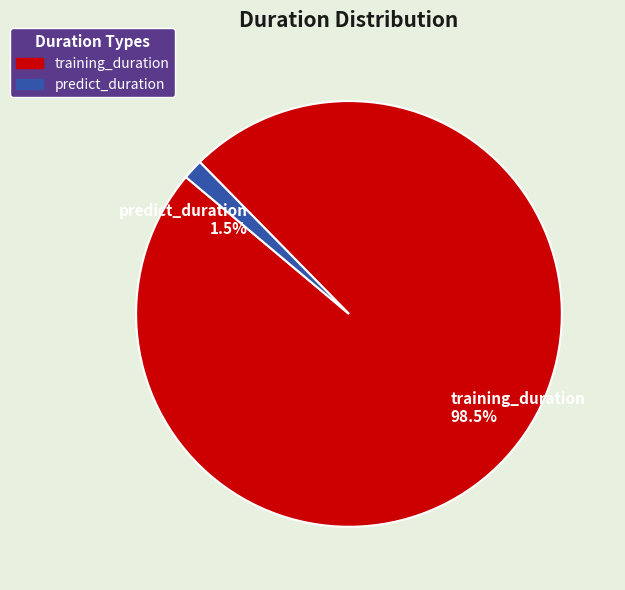

True or false: training_duration accounts for 91% of the total.

False